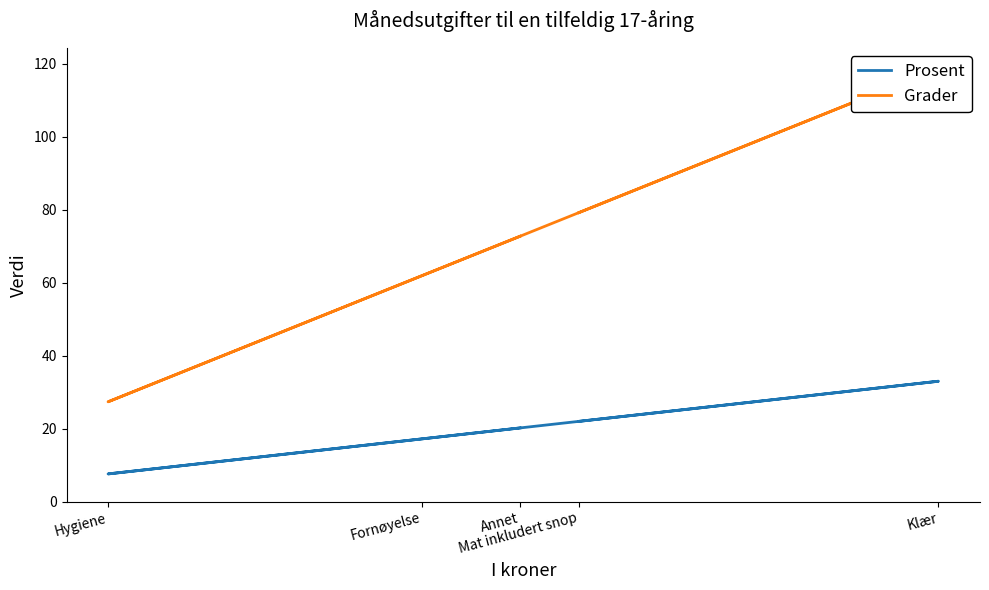

Reading left to right, transcribe all the data shown in this chart.

Prosent: Mat inkludert snop=22.0	Klær=33.0	Fornøyelse=17.2	Hygiene=7.6	Annet=20.2
Grader: Mat inkludert snop=79.2	Klær=118.8	Fornøyelse=61.9	Hygiene=27.4	Annet=72.7